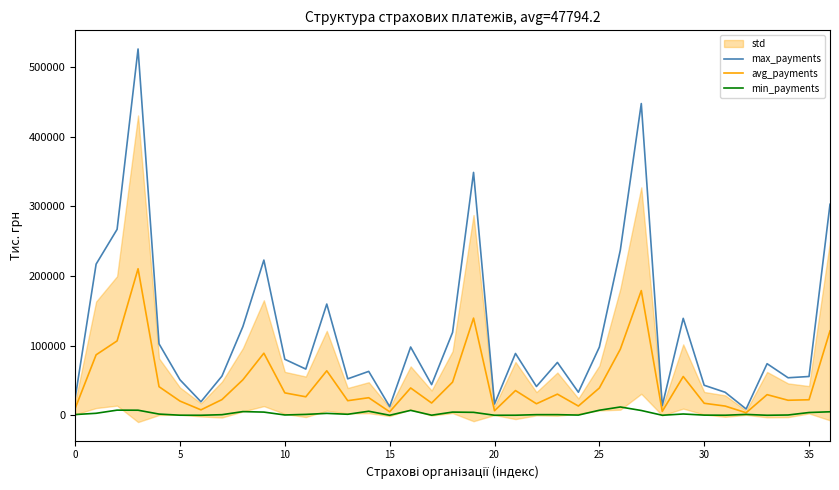

True or false: avg_payments and max_payments cross at least once.

False